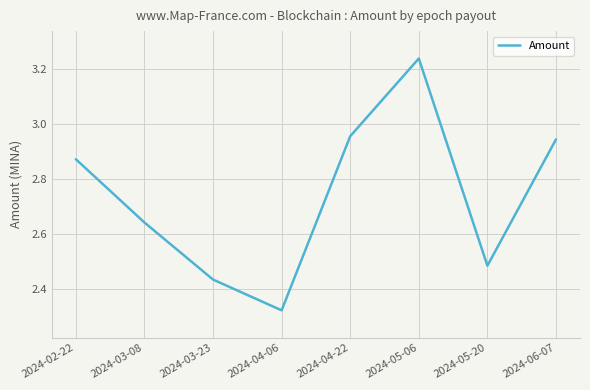

What is the change in value from 2024-03-23 to 2024-05-06?

+0.8